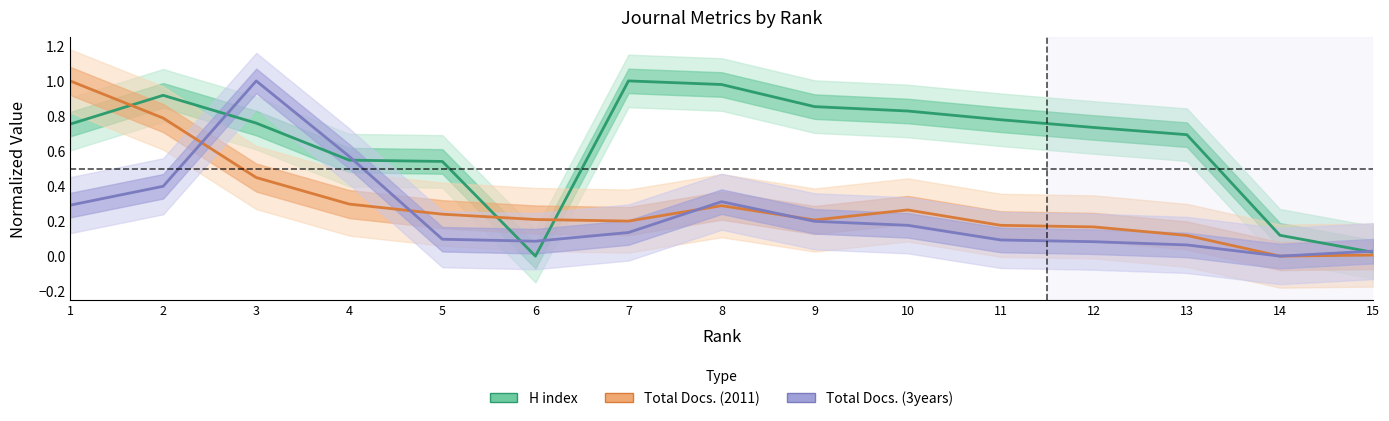

What is the approximate value of Total Docs. (2011) at 9?

0.2